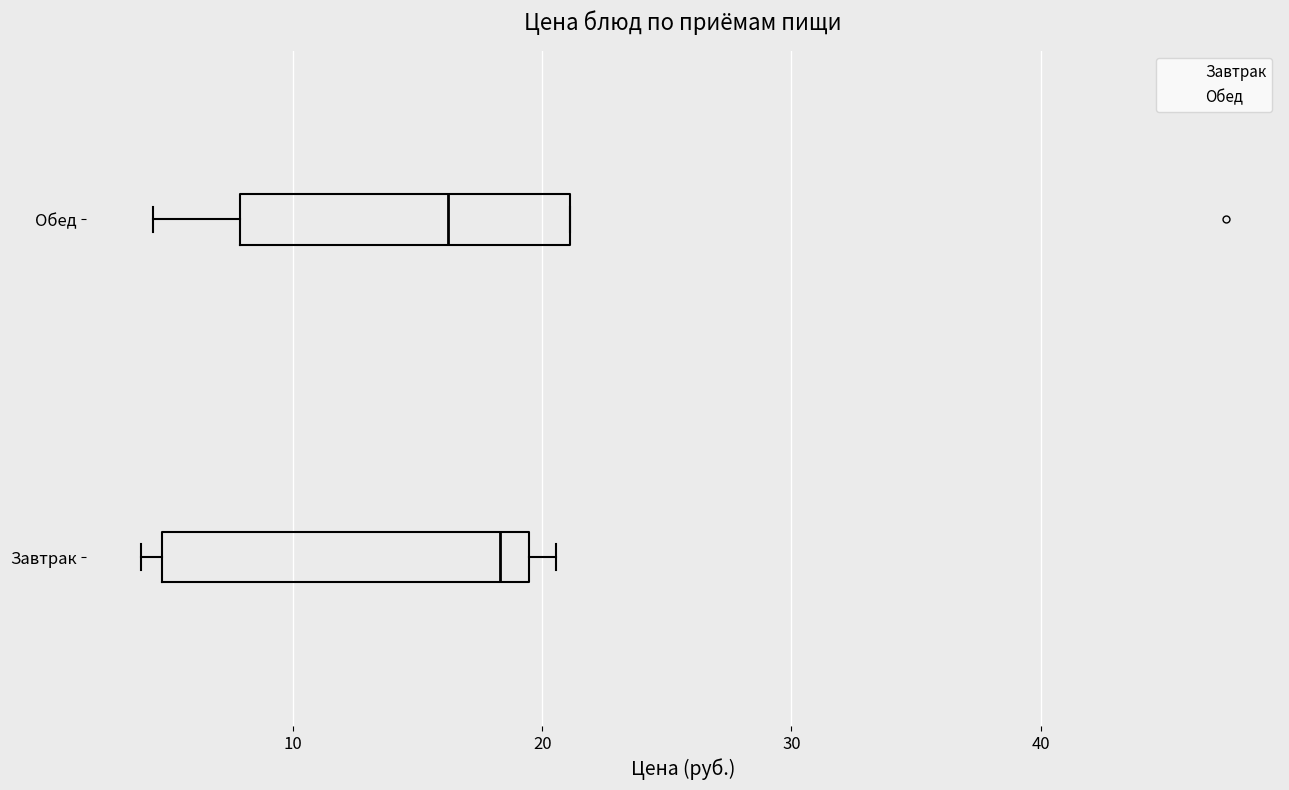

Where does the right whisker of the box for Завтрак end on the x-axis? The values are not printed on the chart, so give them approximately, as read against the axis.

21